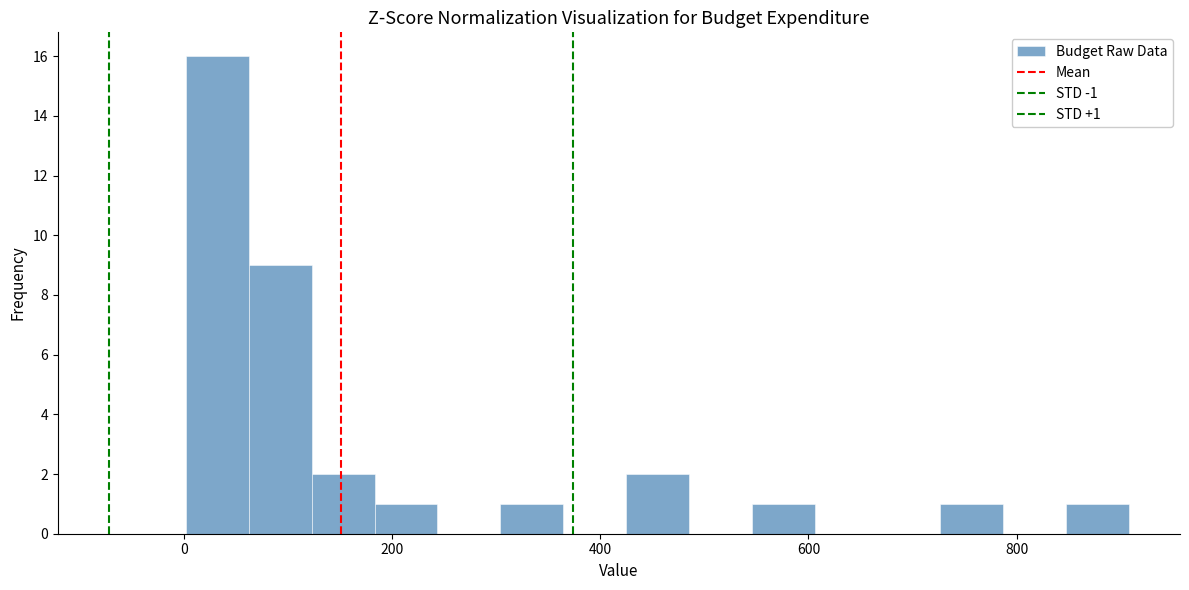

Read against the x-axis, roughly where is the centre of the tallest bar?

40